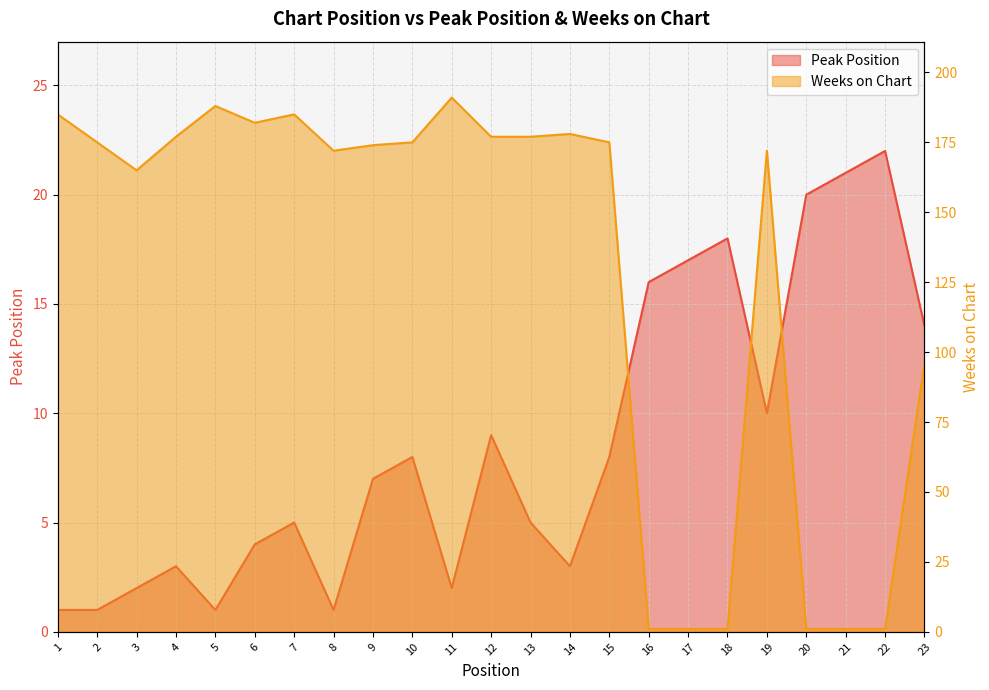

In Peak Position, how many points are lower than both neighbors (excluding endpoints)?

5